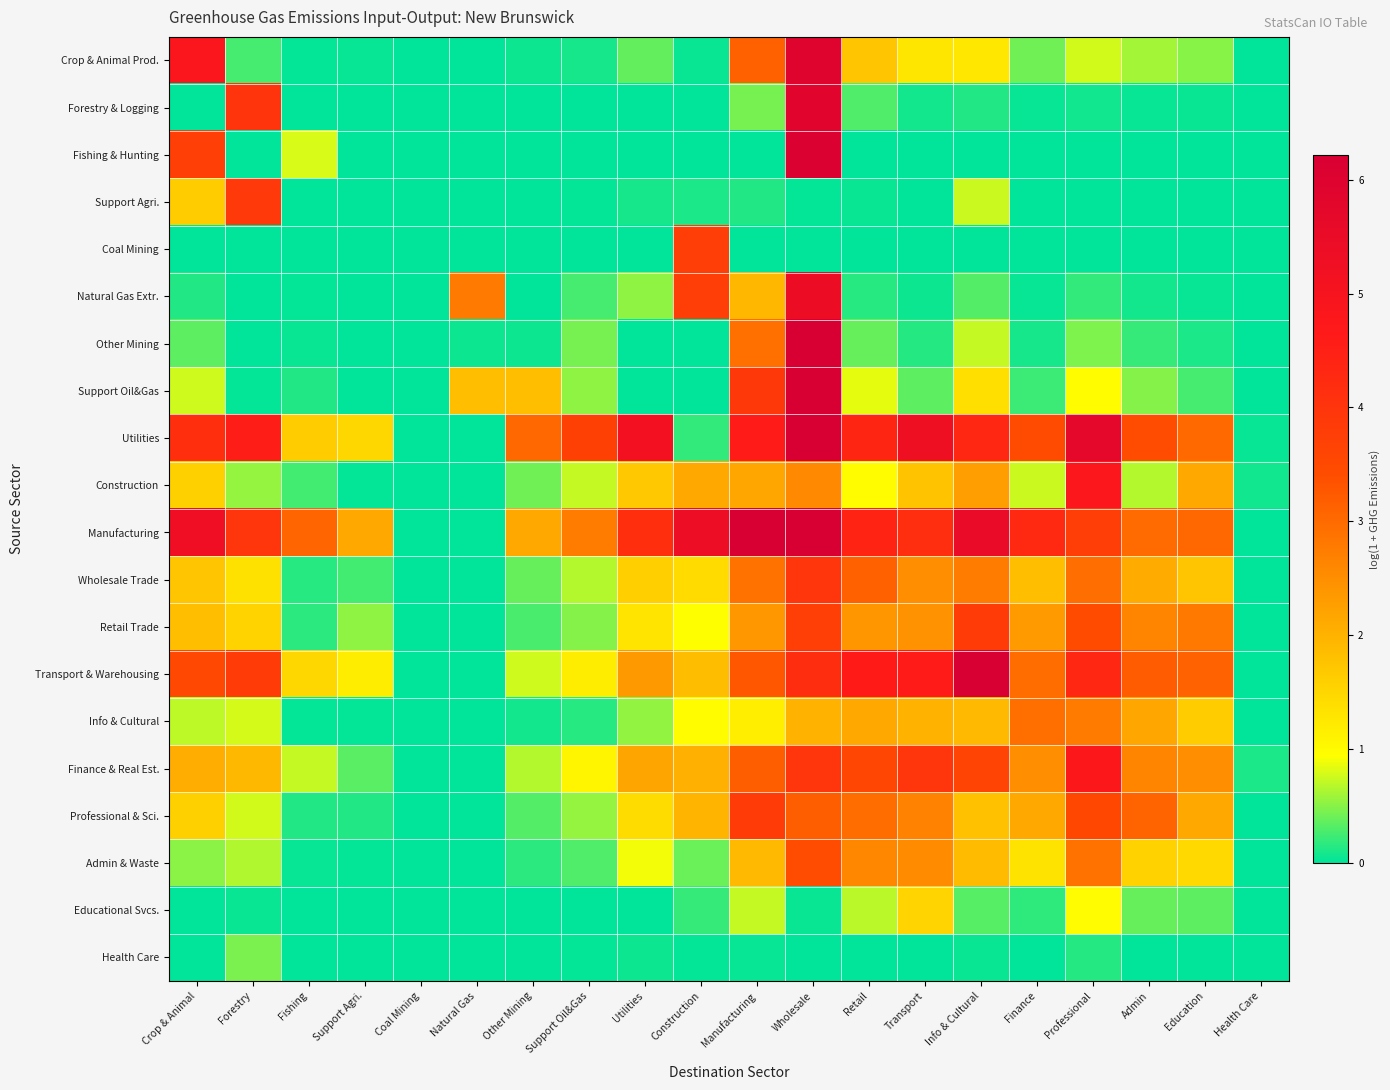

List the series in order of their peak value, lowest first.

Health Care, Educational Svcs., Info & Cultural, Admin & Waste, Coal Mining, Retail Trade, Professional & Sci., Support Agri., Wholesale Trade, Finance & Real Est., Construction, Natural Gas Extr., Forestry & Logging, Crop & Animal Prod., Fishing & Hunting, Other Mining, Transport & Warehousing, Support Oil&Gas, Utilities, Manufacturing